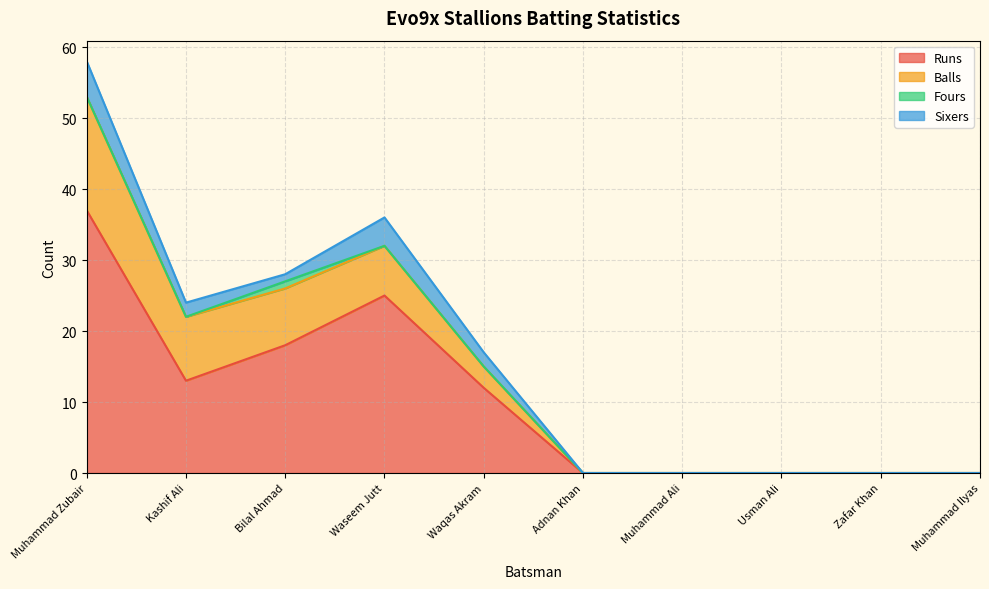

At Zafar Khan, list the series in order from largest to smallest.

Runs, Balls, Fours, Sixers